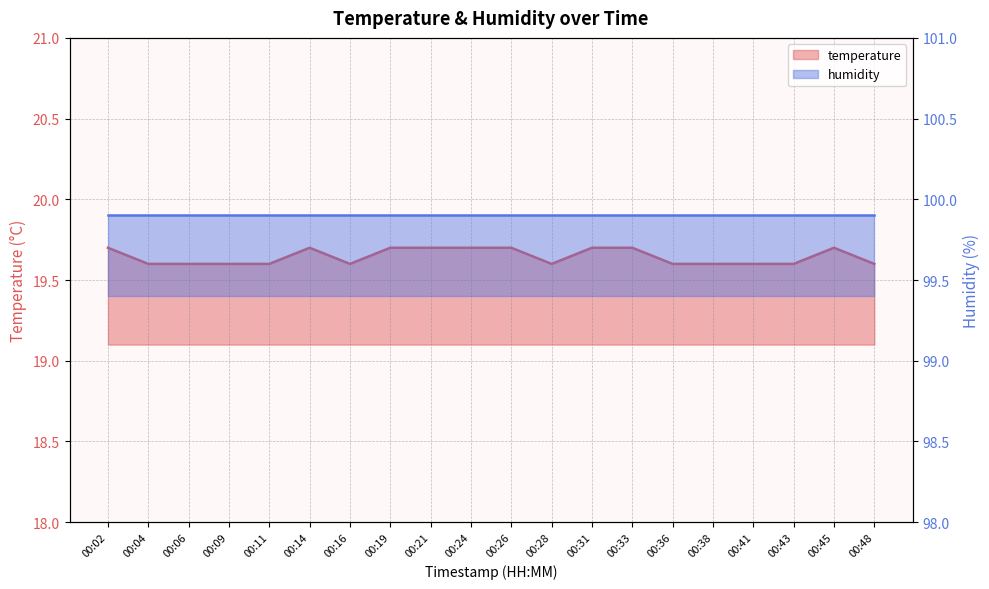

The chart shows a value of 31.4 at 00:43. True or false?

False